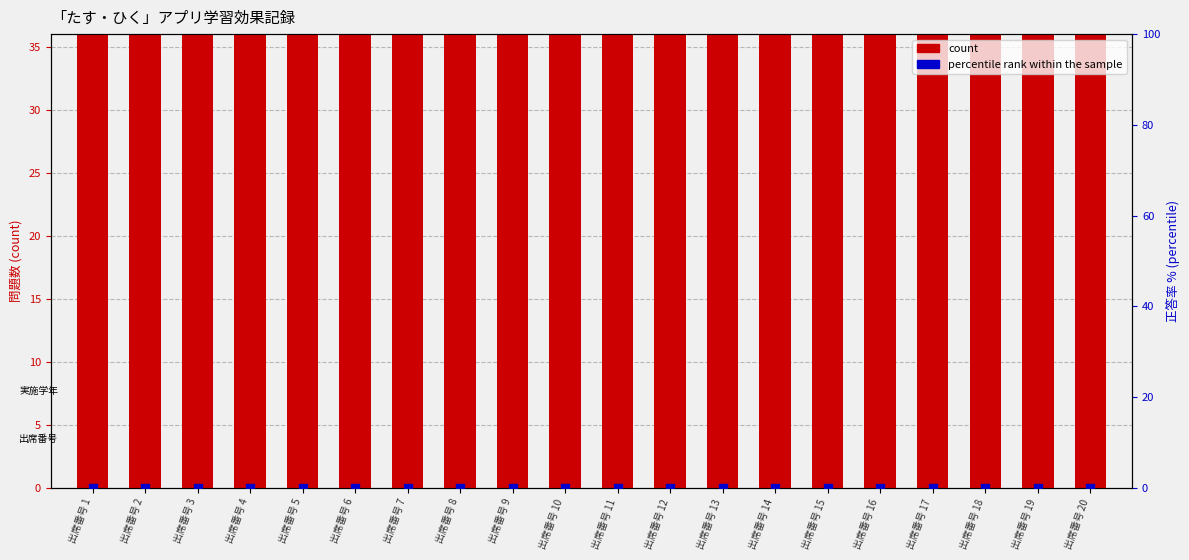

Is the value of count at 出席番号 11 greater than the value of percentile rank within the sample at 出席番号 8?

Yes